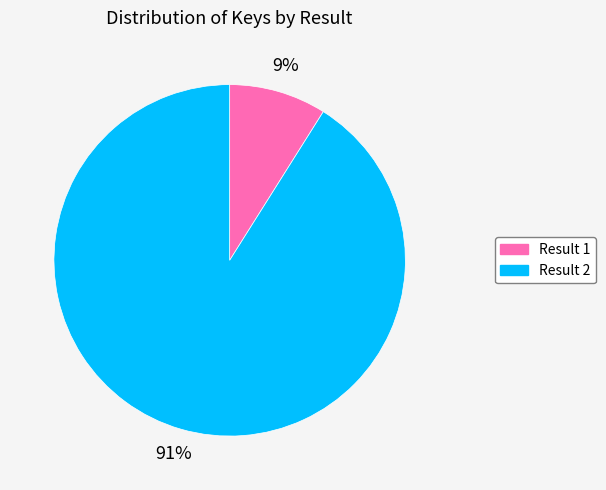

Which category accounts for the majority?

Result 2